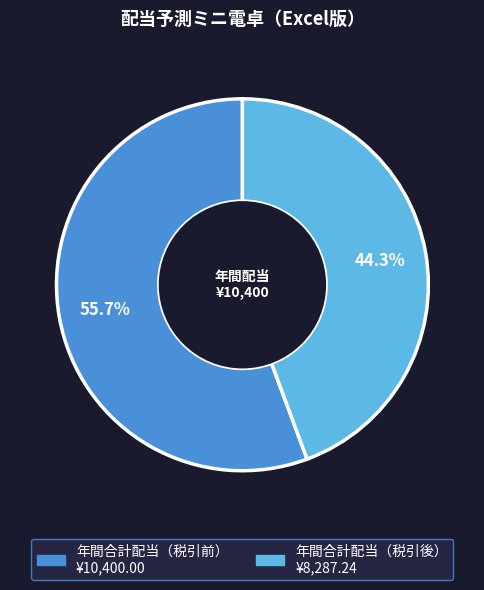

Do 年間合計配当（税引前） and 年間合計配当（税引後） together represent more than half of the pie?

Yes